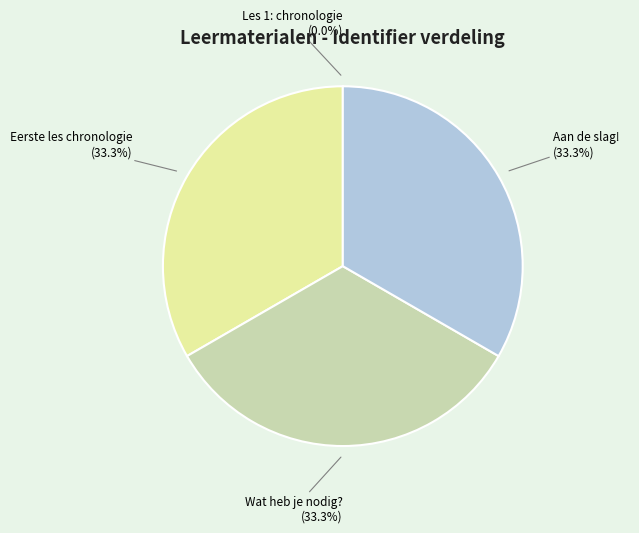

Combined, do Aan de slag! and Eerste les chronologie account for over 50%?

Yes